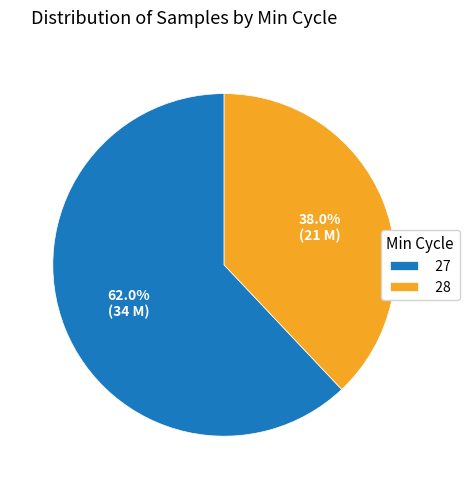

Approximately how many times larger is the value at 28 compared to 27?

0.6